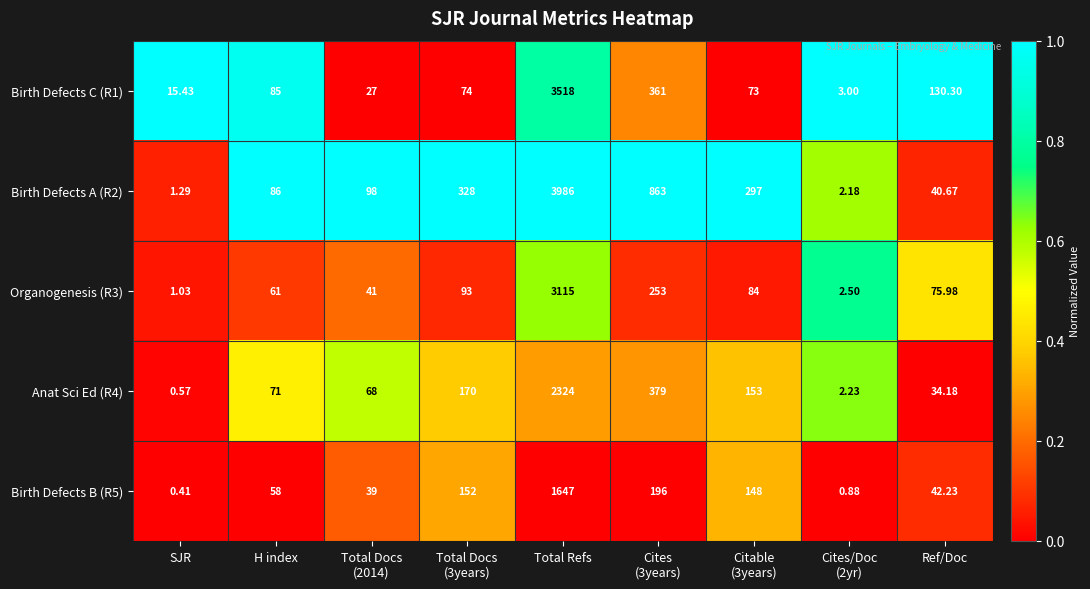

Which category has the highest value across all series?

Total Refs